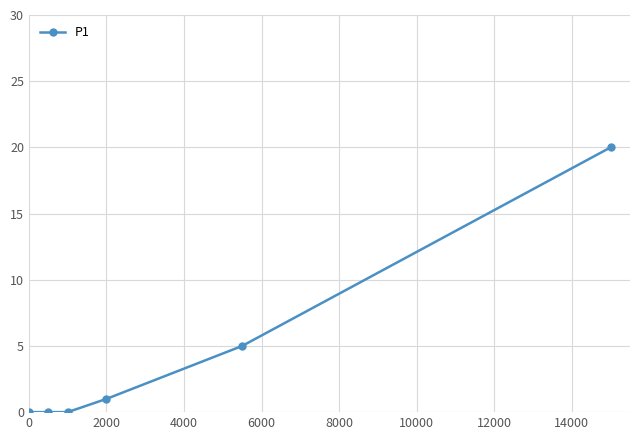

Reading left to right, transcribe all the data shown in this chart.

0	0	0	1	5	20